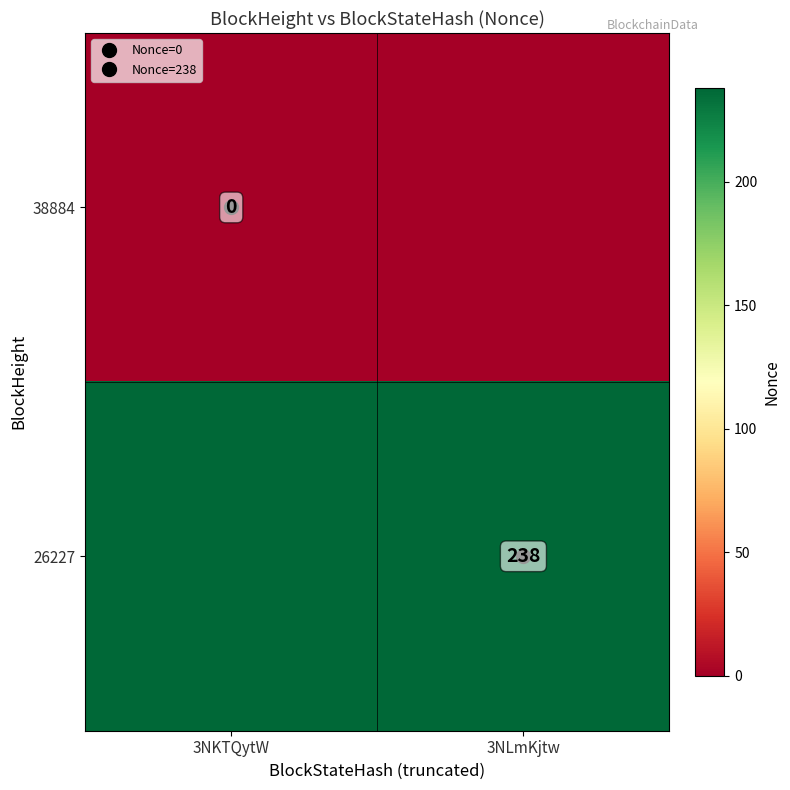

At which label is 38884 closest to 0?

3NKTQytW